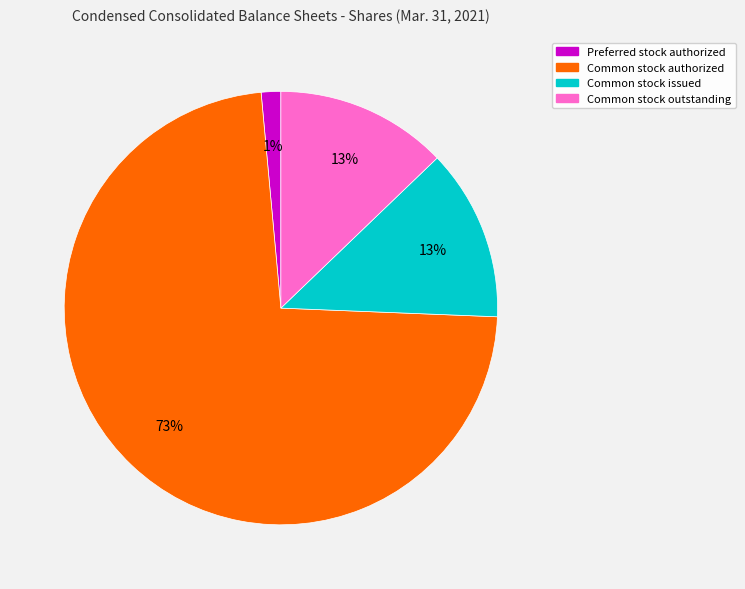

How many segments does this pie chart have?

4